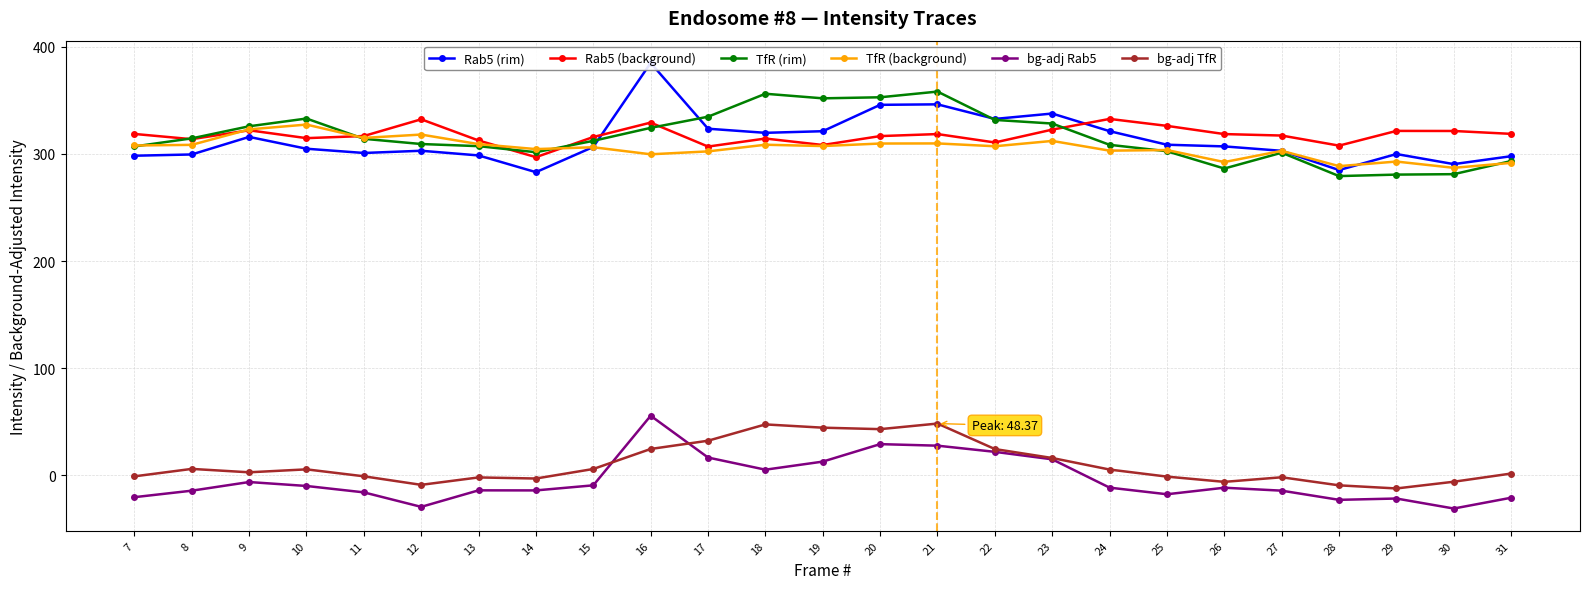

Reading left to right, list all the values displayed in this chart.

Rab5 (rim): 298.2	299.4	315.8	304.8	300.8	302.9	298.5	282.9	306.5	384.8	323.5	319.6	321.1	345.7	346.2	332.6	337.6	321.2	308.5	306.9	302.8	284.9	299.8	290.4	297.8
Rab5 (background): 318.6	313.7	322.0	314.6	316.6	332.2	312.5	296.9	315.7	329.2	306.8	314.3	308.3	316.6	318.5	310.6	322.6	332.6	326.1	318.4	317.1	307.7	321.4	321.3	318.6
TfR (rim): 306.9	314.5	325.7	333.0	314.0	309.2	307.2	301.5	312.1	324.2	334.6	356.1	351.8	352.8	358.1	331.7	328.3	308.4	302.4	286.3	301.1	279.3	280.6	281.0	293.3
TfR (background): 307.8	308.4	322.8	327.3	314.9	318.0	309.1	304.4	306.2	299.6	302.3	308.5	307.3	309.6	309.7	307.1	312.1	303.0	303.6	292.3	302.8	288.5	292.8	287.0	291.6
bg-adj Rab5: -20.3	-14.3	-6.2	-9.9	-15.8	-29.4	-13.9	-14.0	-9.3	55.7	16.7	5.3	12.9	29.2	27.7	22.0	15.0	-11.4	-17.6	-11.5	-14.2	-22.8	-21.6	-30.9	-20.8
bg-adj TfR: -0.9	6.1	2.9	5.6	-0.8	-8.8	-1.9	-2.9	6.0	24.7	32.3	47.6	44.5	43.2	48.4	24.6	16.2	5.5	-1.1	-6.0	-1.7	-9.3	-12.2	-5.9	1.7